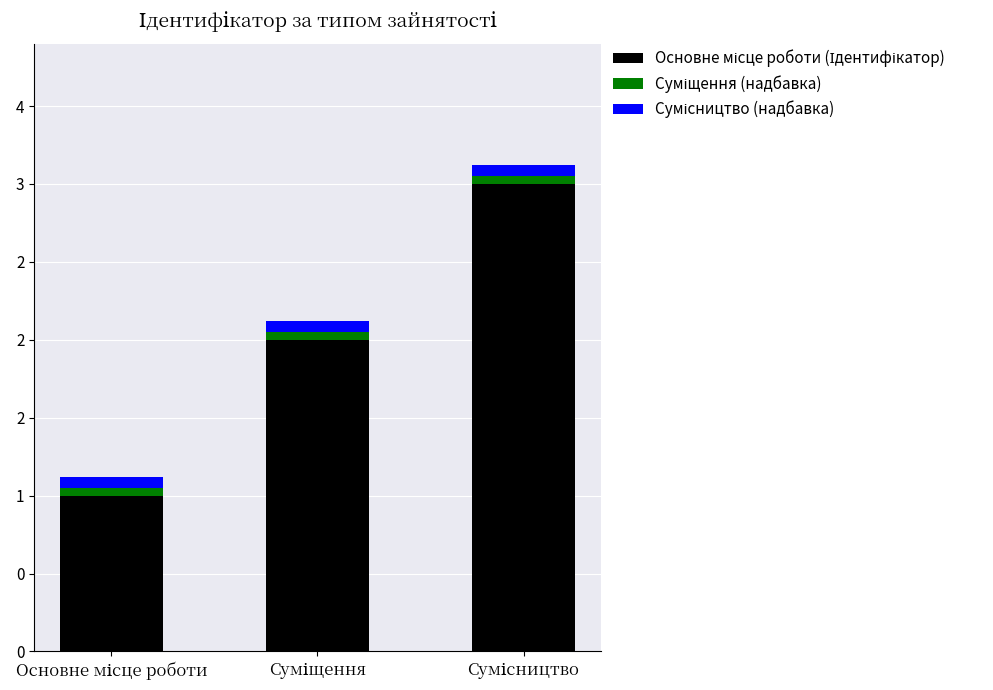

Are the bars horizontal?

No